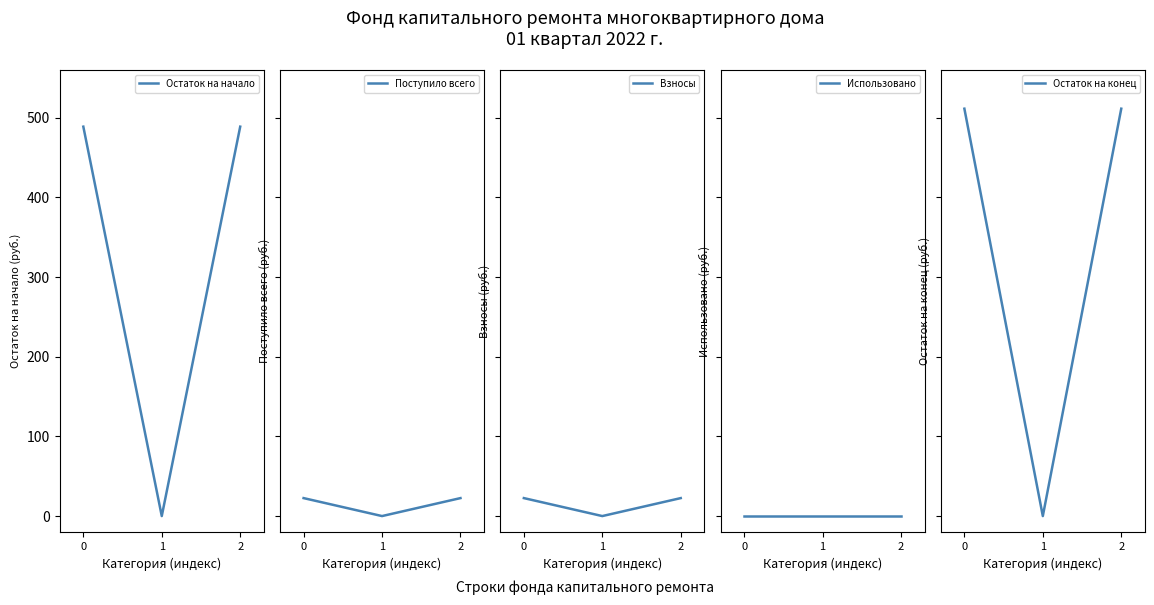

Rank the series at 0 from highest to lowest value.

Остаток на конец, Остаток на начало, Поступило всего, Взносы, Использовано